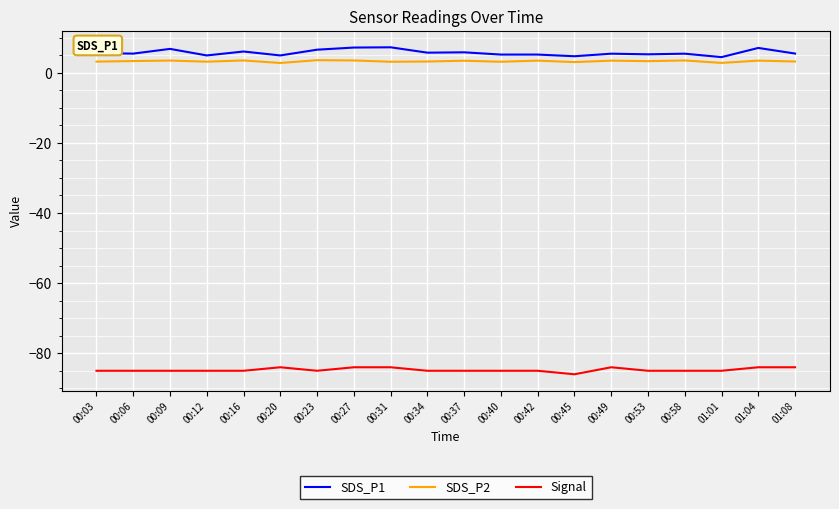

How many distinct data groups are displayed?

3